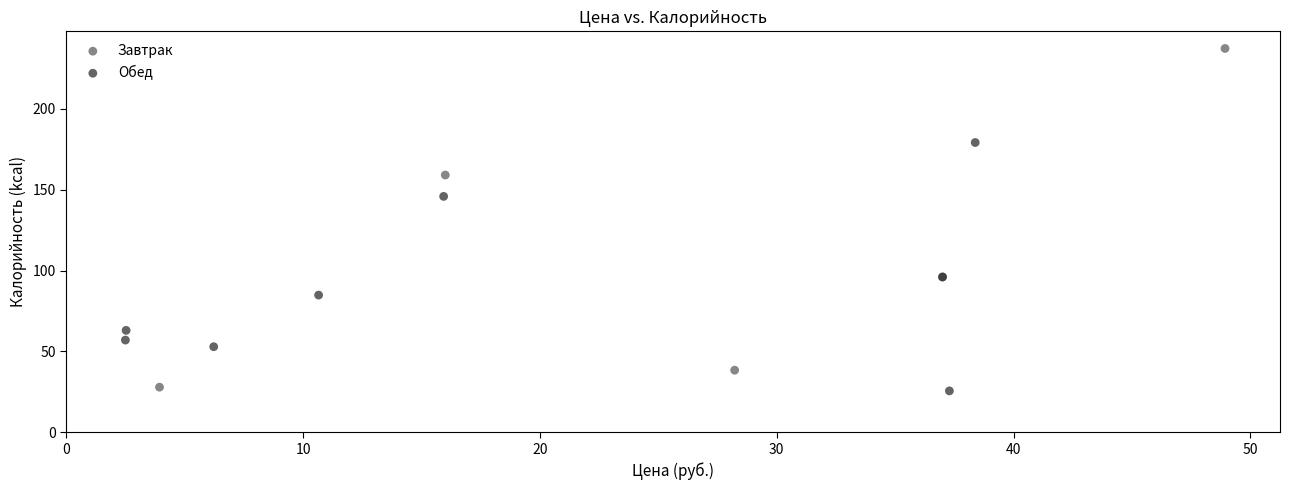

Which series reaches the maximum Y coordinate?

Завтрак